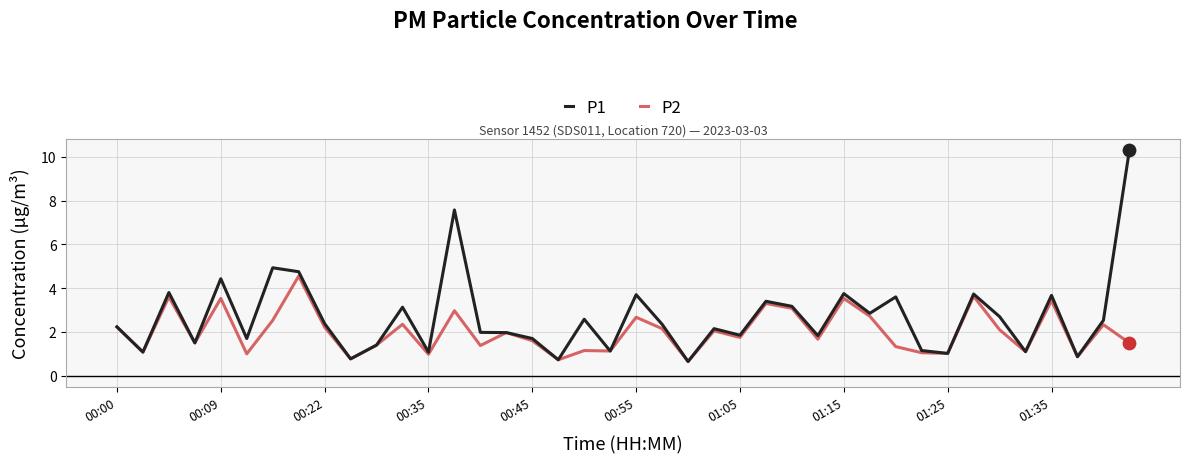

At how many categories does at least one series exceed 4?

5